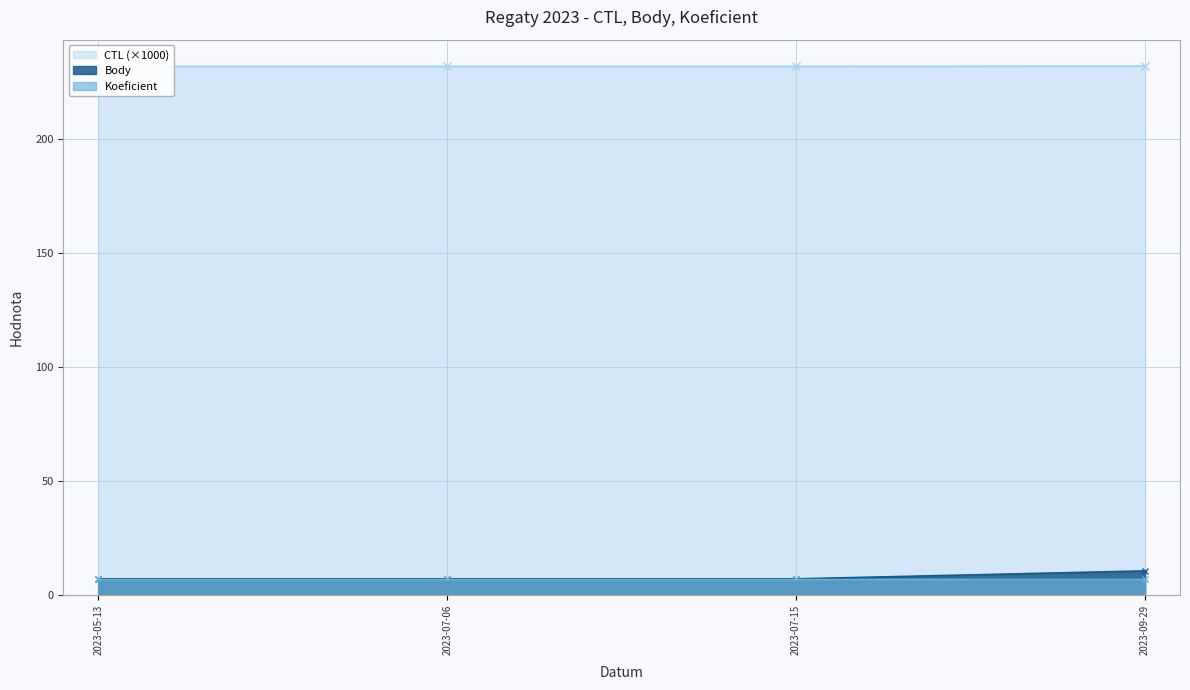

Read the Body value at 2023-09-29.

10.5